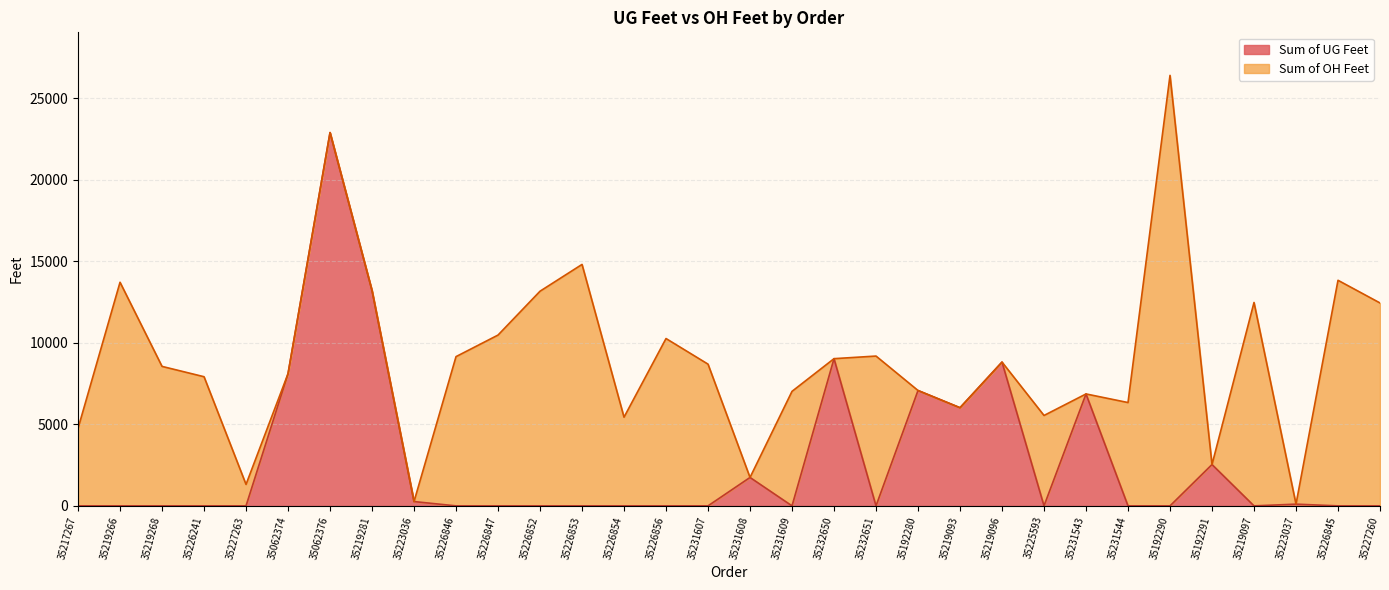

What is the difference between the maximum and minimum values?

22892.0